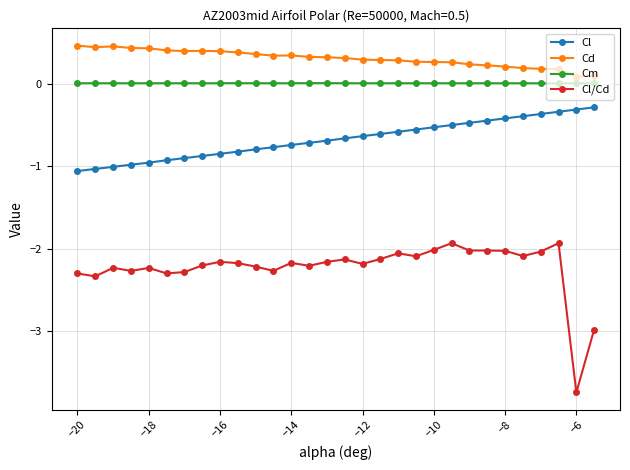

Is this an area chart (filled region under the line)?

No